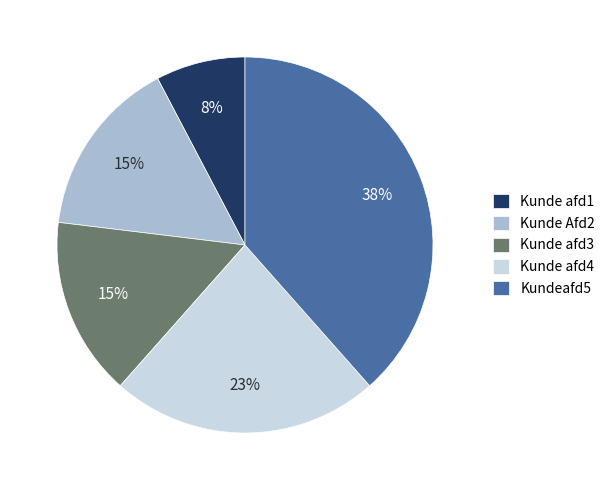

Is there a majority slice in this chart?

No